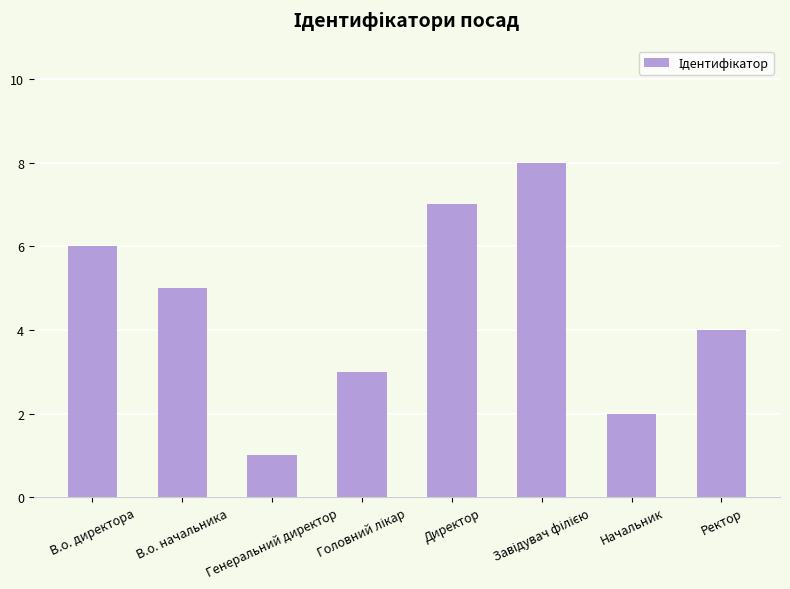

The chart shows a value of 5 at В.о. начальника. True or false?

True